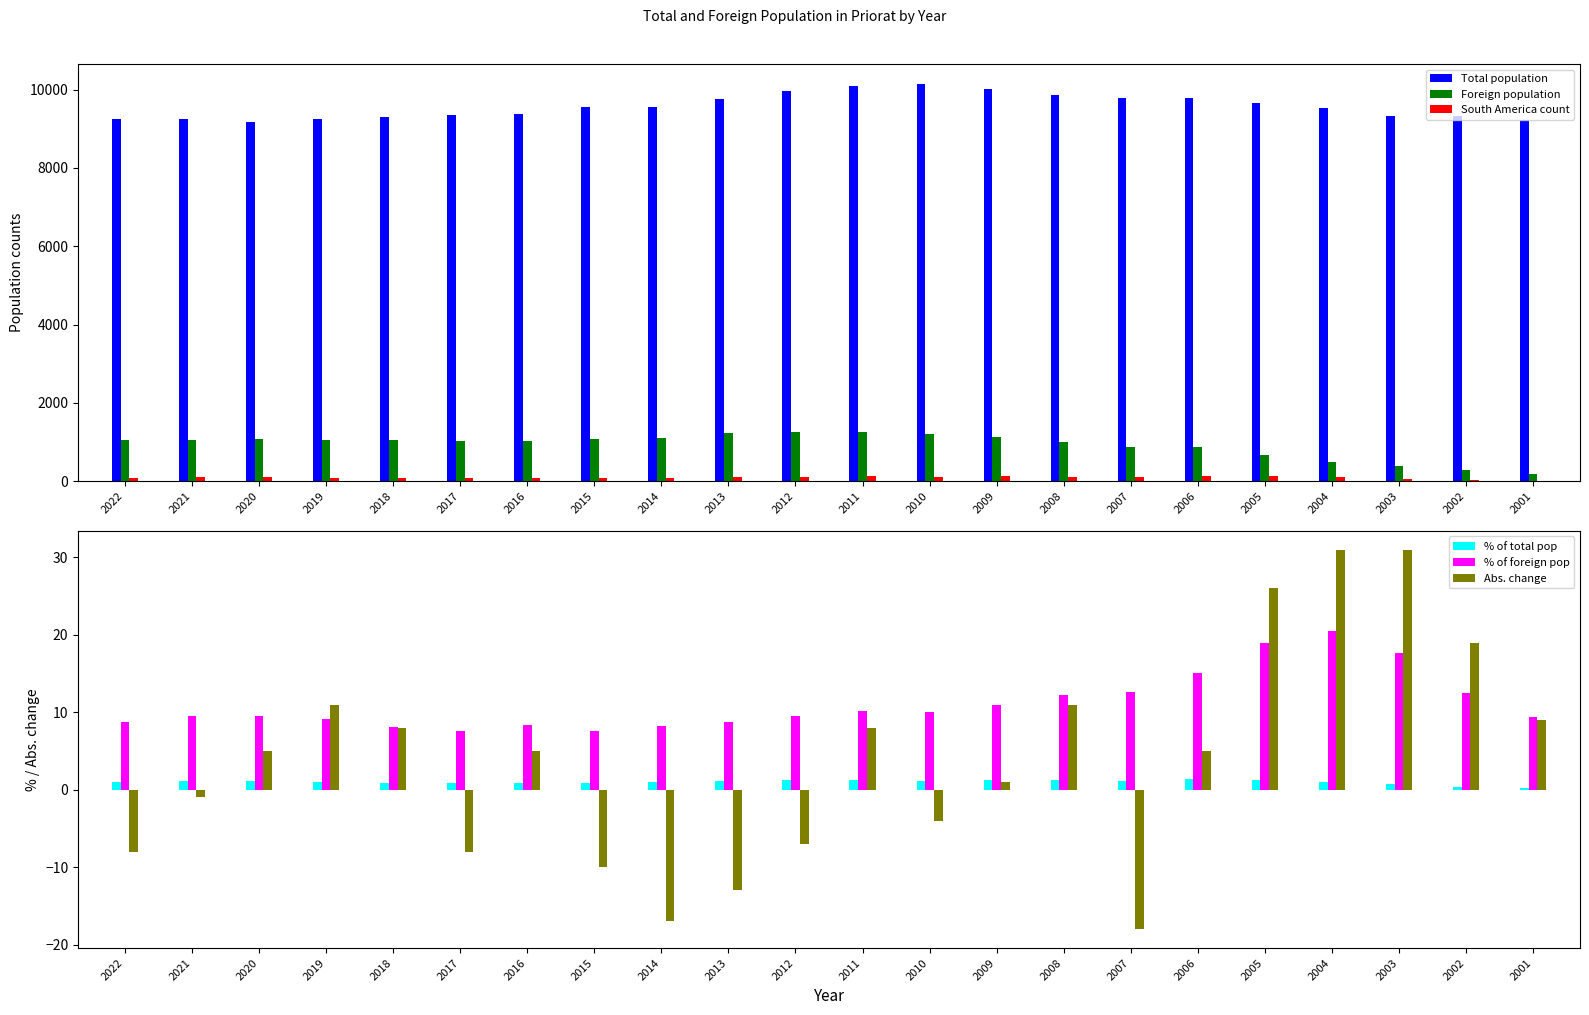

How many values in the South America count series are below 101?

11